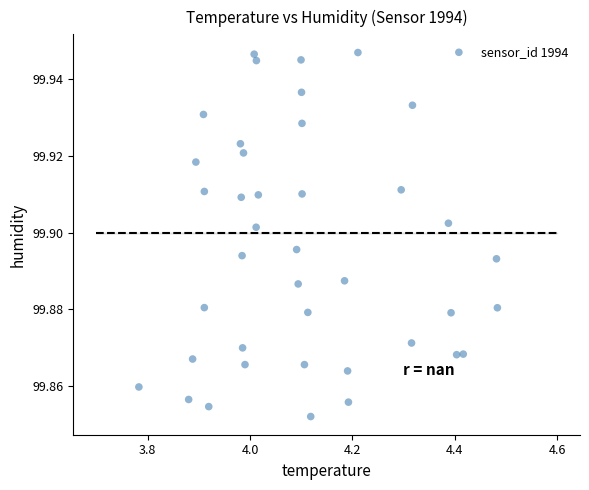

What is the range of X values (max minus min)?

0.7